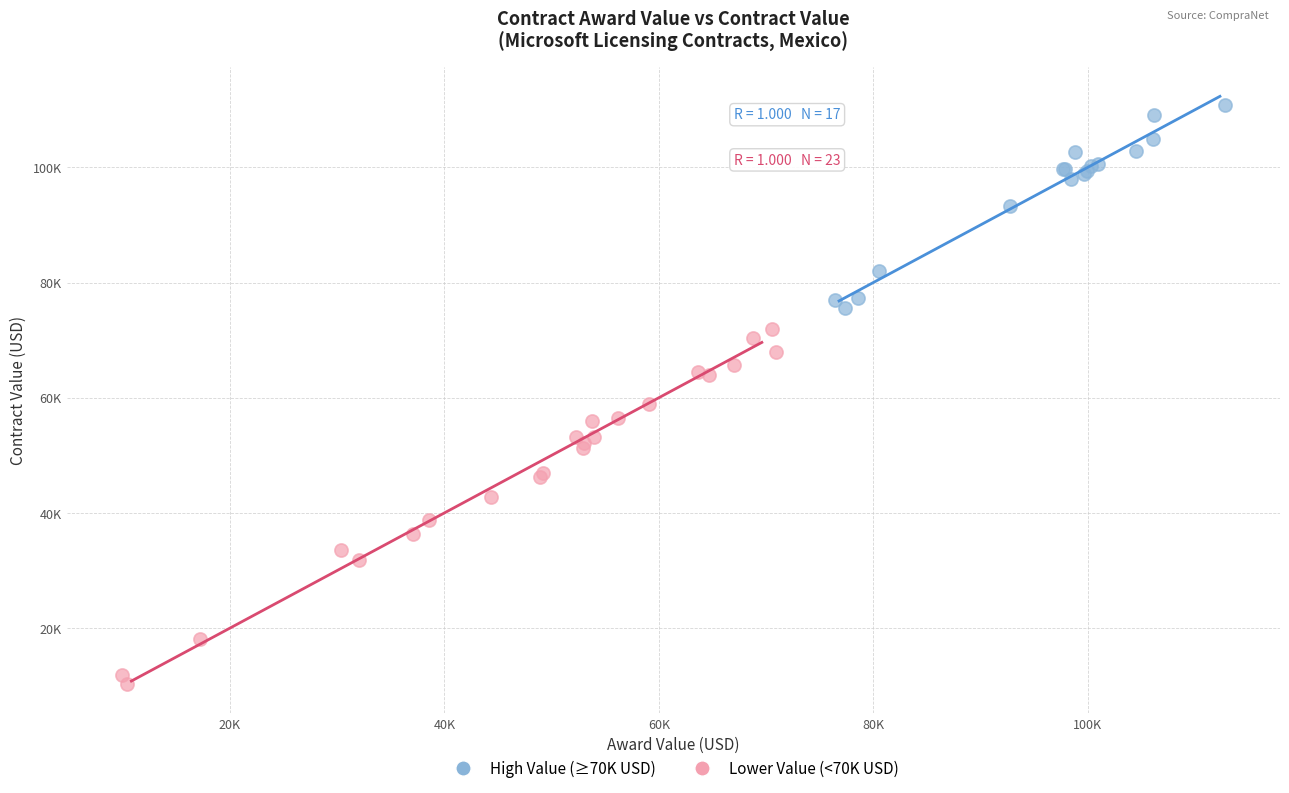

Which series reaches the minimum Y coordinate?

Lower Value (<70K USD)